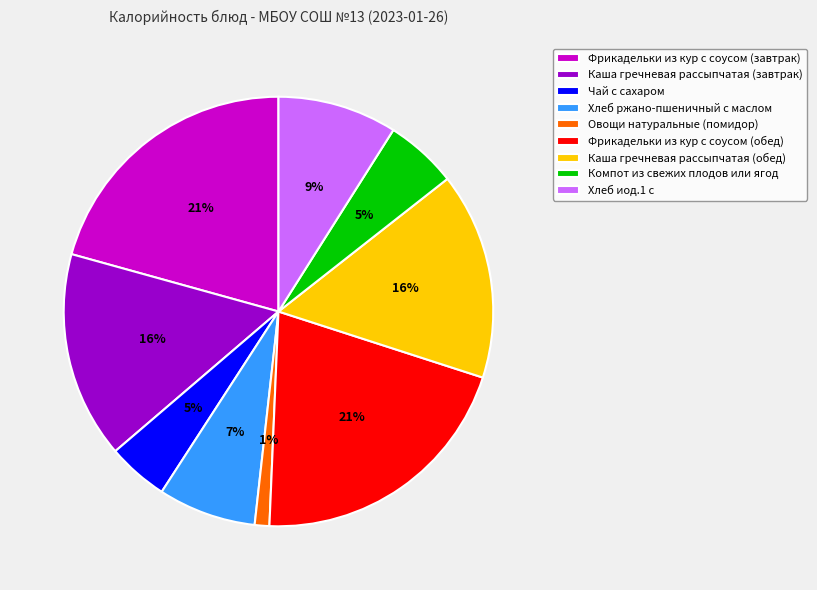

To the nearest percent, what portion does Фрикадельки из кур с соусом (завтрак) represent?

21%